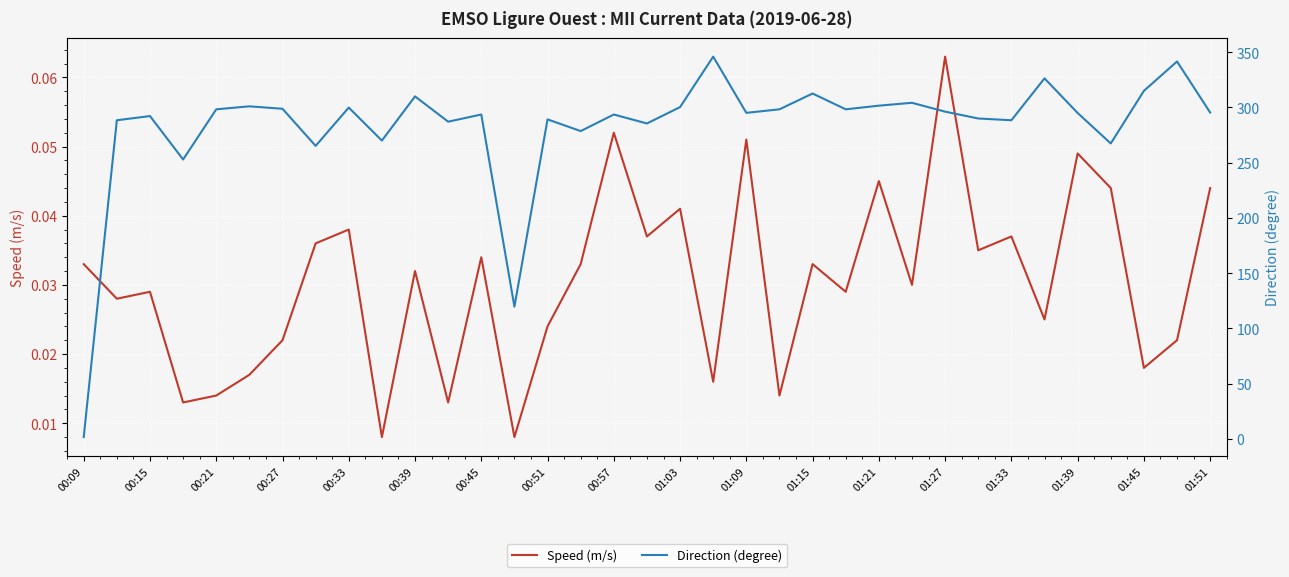

True or false: Speed (m/s) and Direction (degree) intersect in this chart.

False